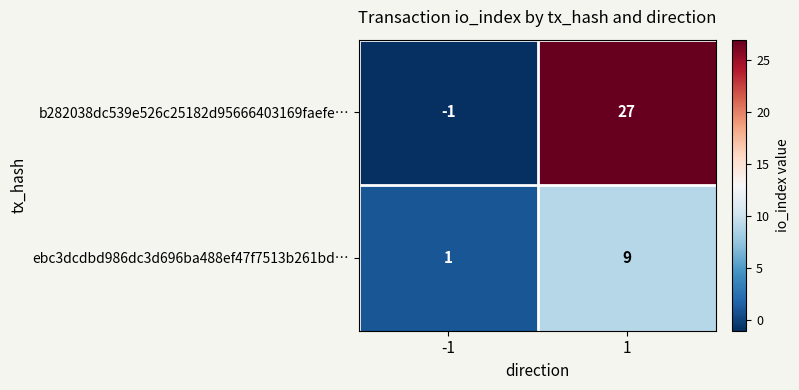

The value of b282038dc539e526c25182d95666403169faefe… at -1 is -1. True or false?

True